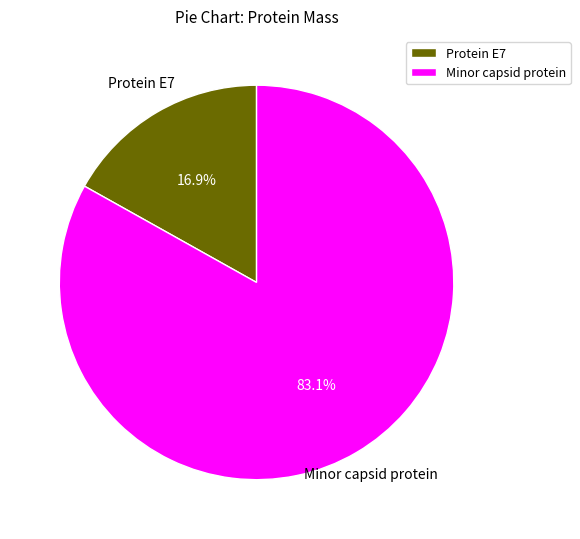

Rank the categories by value from lowest to highest.

Protein E7, Minor capsid protein